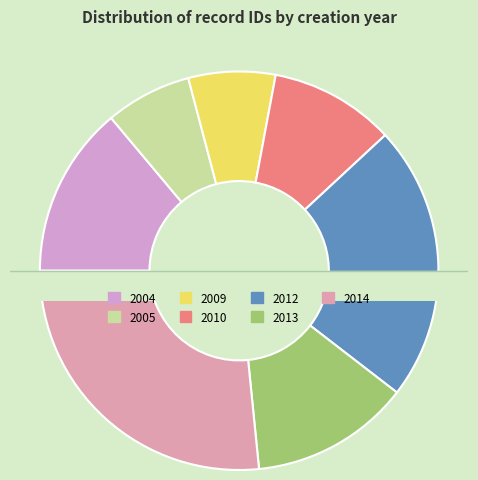

Do 2009-09-14 and 2010-06-06 together represent more than half of the pie?

No